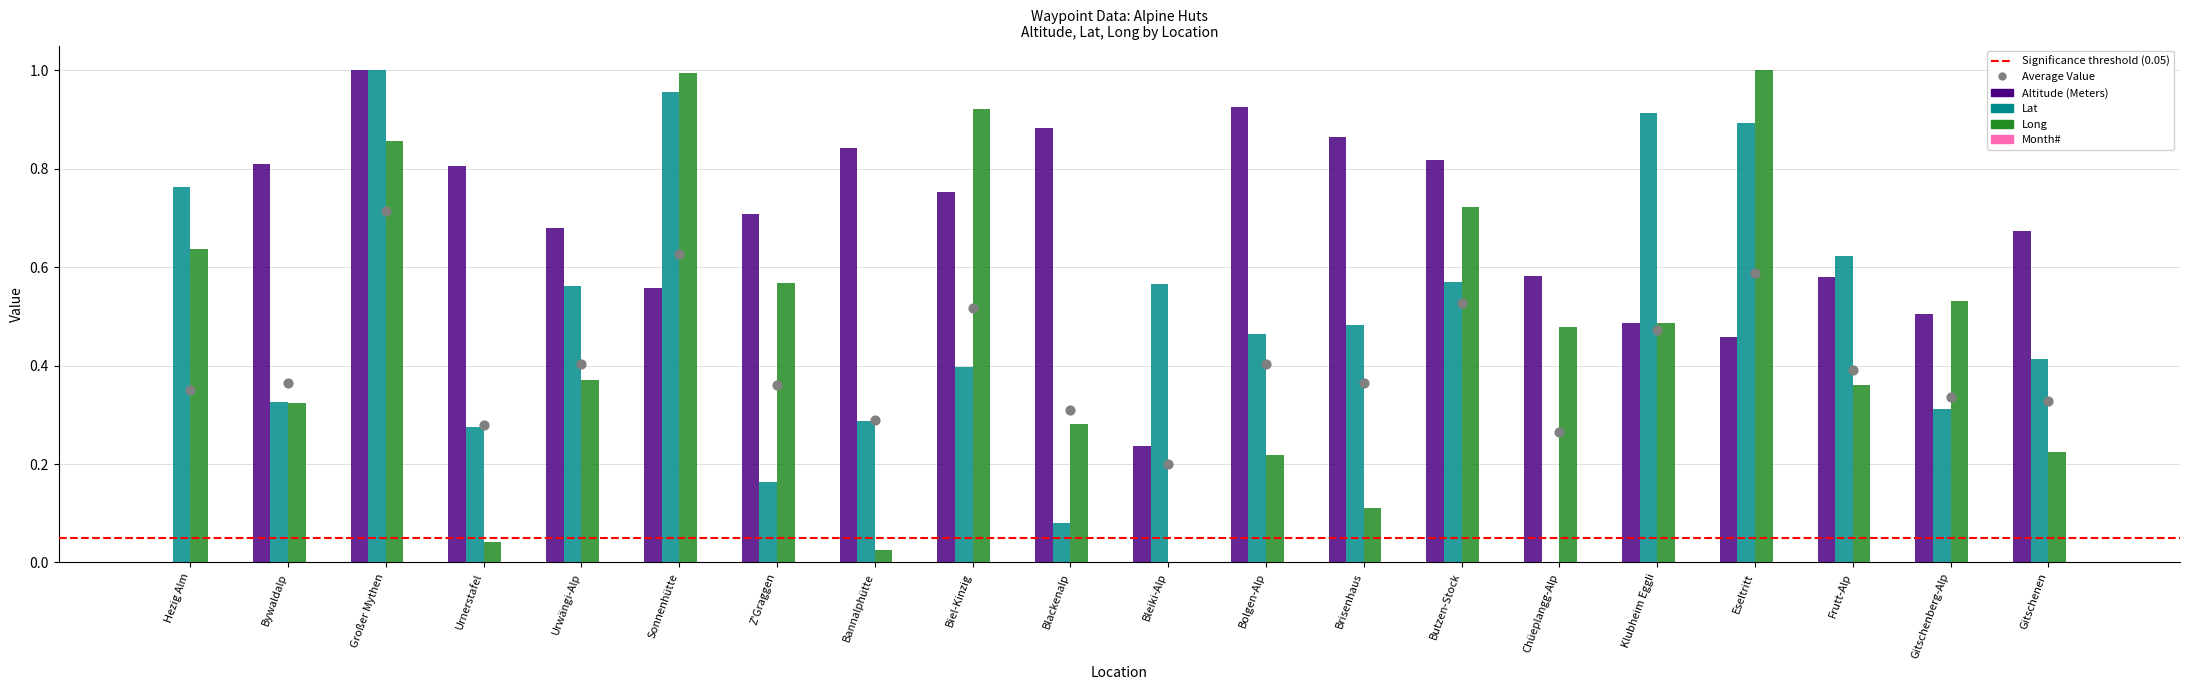

Which series contains the highest Y value?

Altitude (Meters)